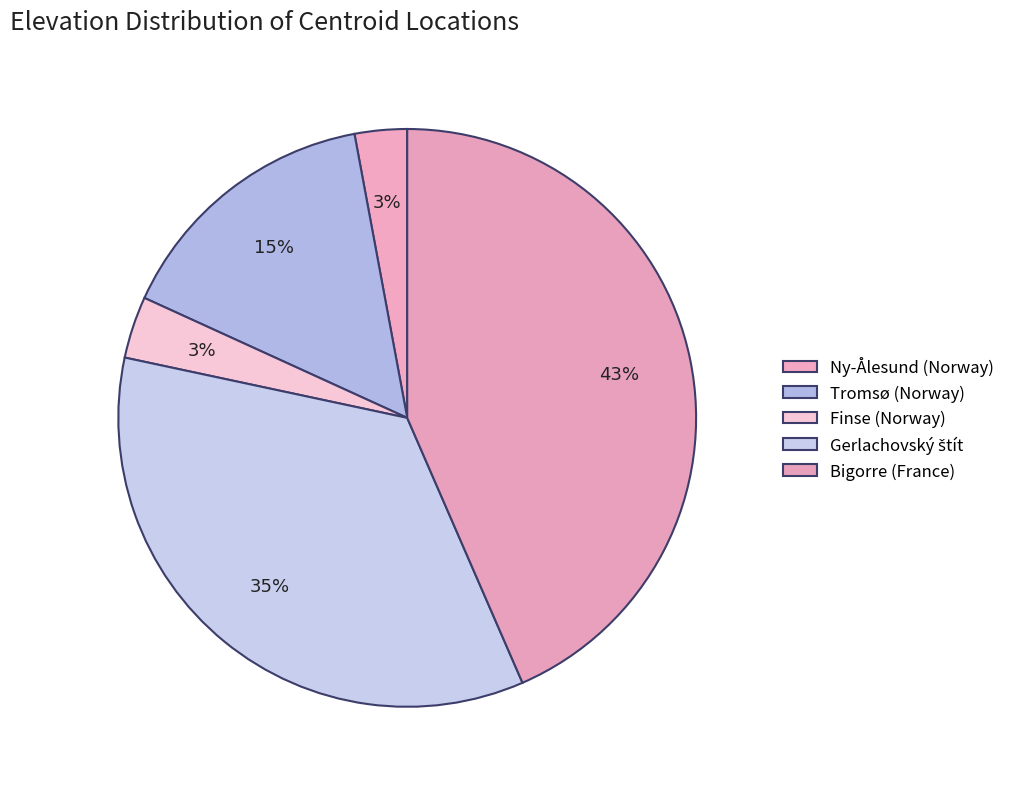

How many segments does this pie chart have?

5